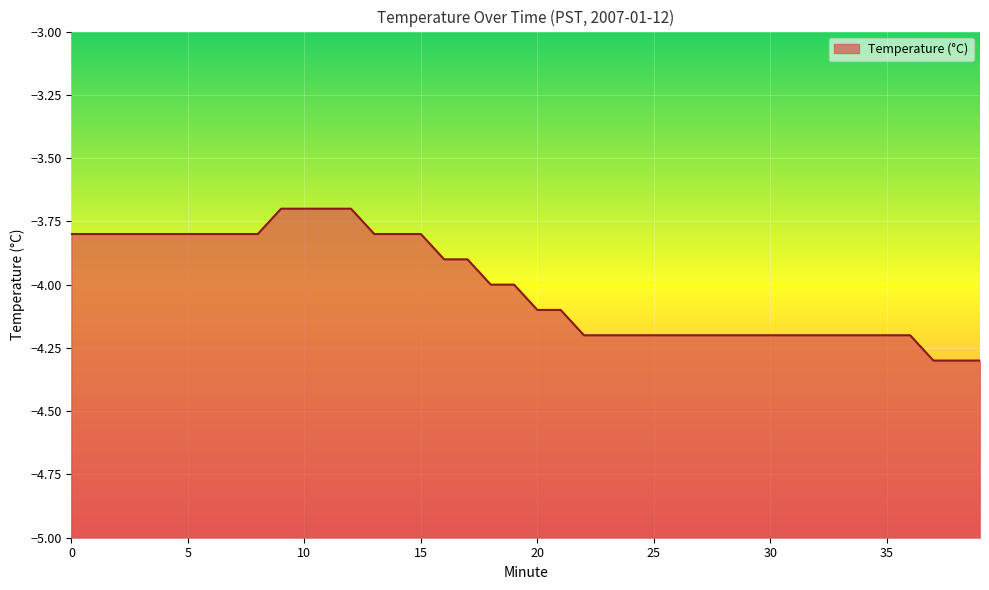

List the labels in order of value, largest first.

9, 10, 11, 12, 0, 1, 2, 3, 4, 5, 6, 7, 8, 13, 14, 15, 16, 17, 18, 19, 20, 21, 22, 23, 24, 25, 26, 27, 28, 29, 30, 31, 32, 33, 34, 35, 36, 37, 38, 39